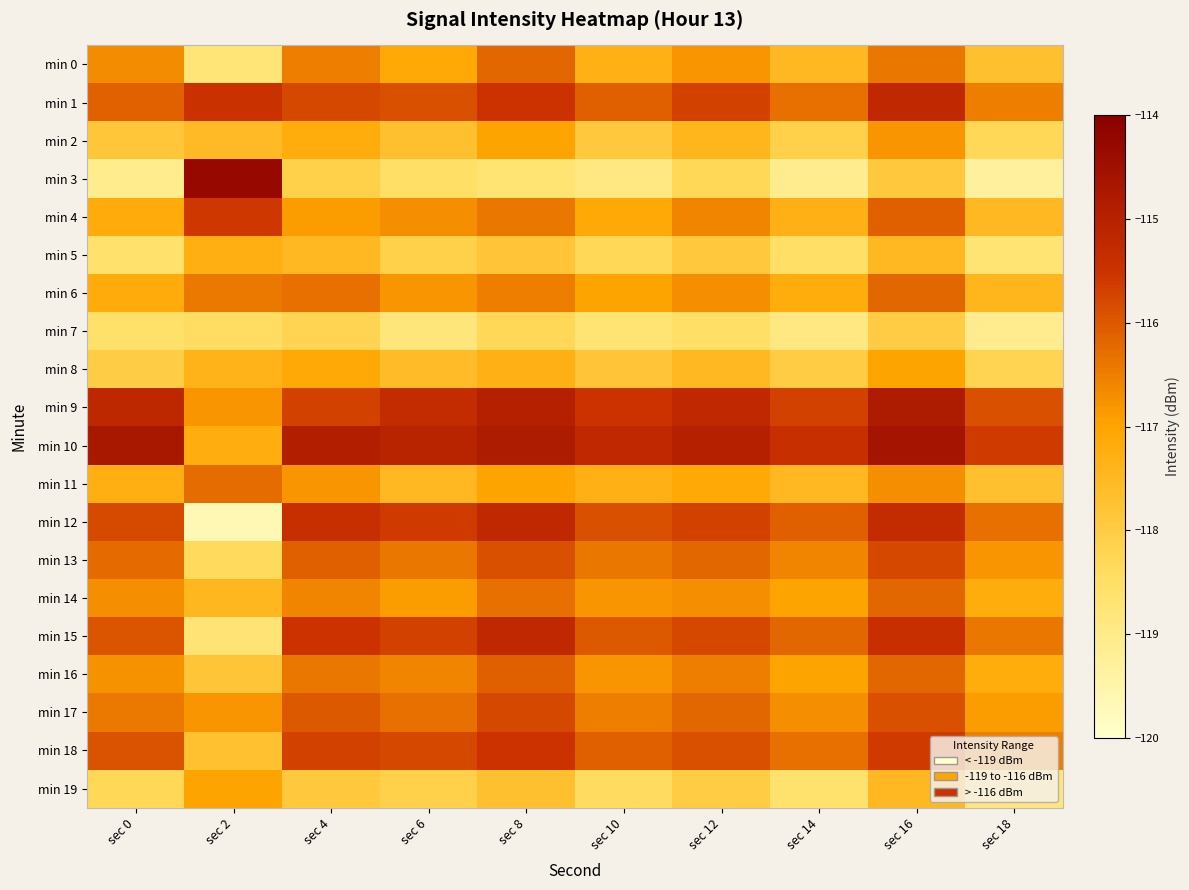

At how many categories does at least one series exceed -119?

10